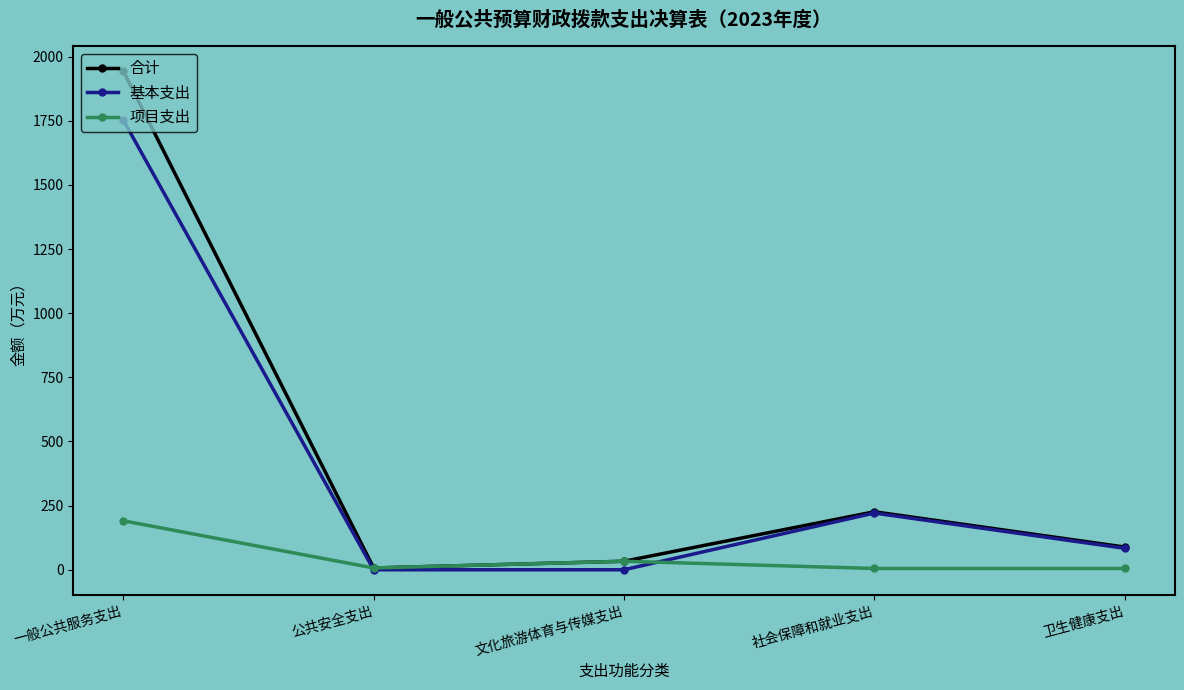

The value of 基本支出 at 社会保障和就业支出 is 314.8. True or false?

False